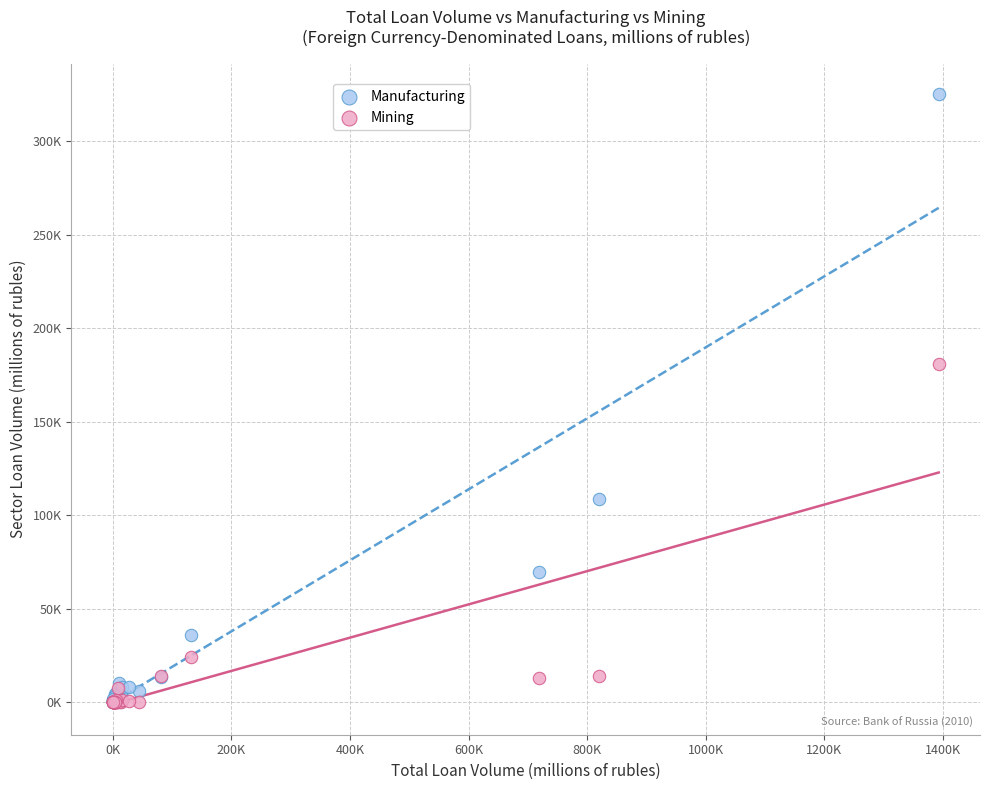

Which series has the largest Y range (max minus min)?

Manufacturing